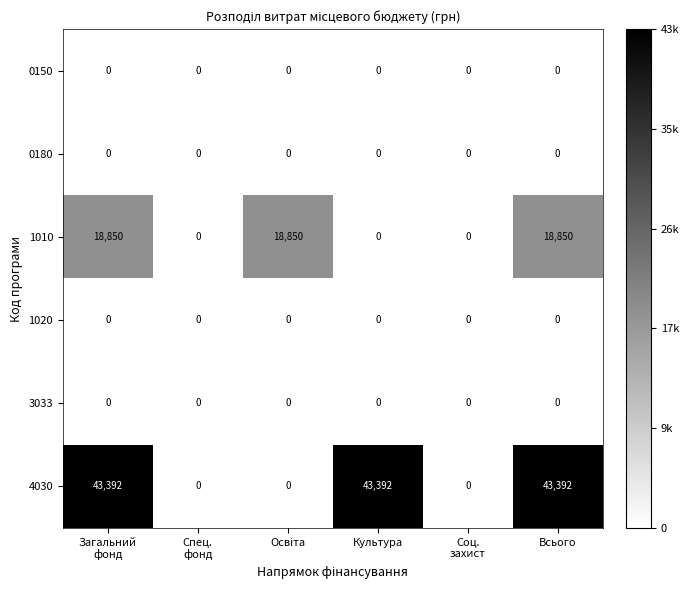

How many values in the 4030 series are below 43392?

3